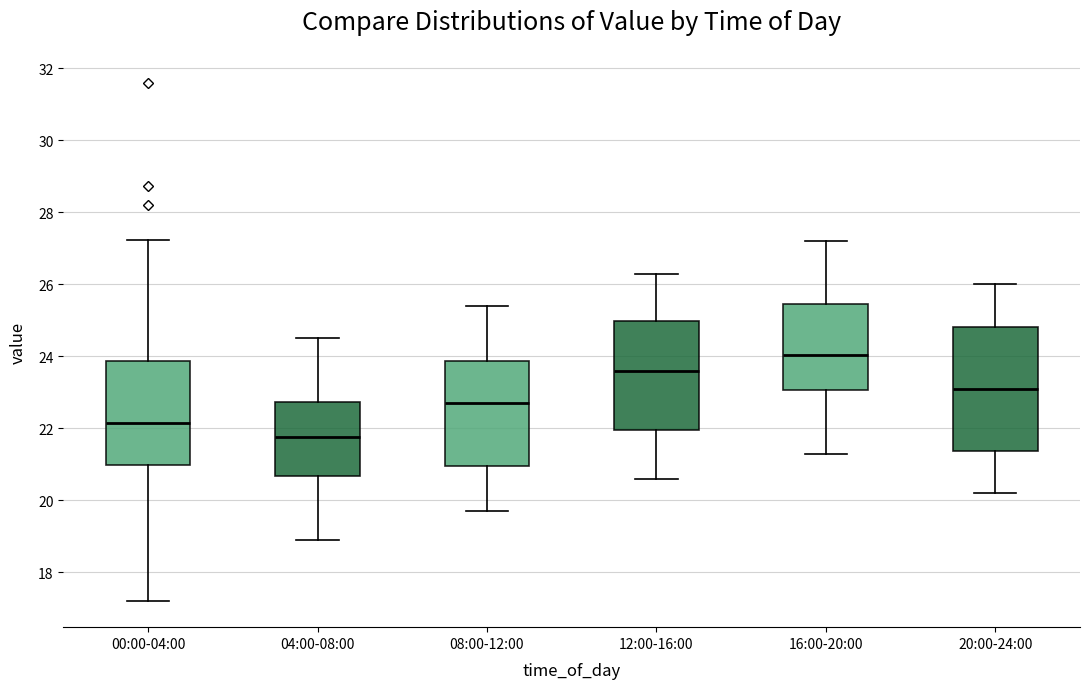

Where does the lower whisker of the box for 16:00-20:00 end on the y-axis? The values are not printed on the chart, so give them approximately, as read against the axis.

21.4